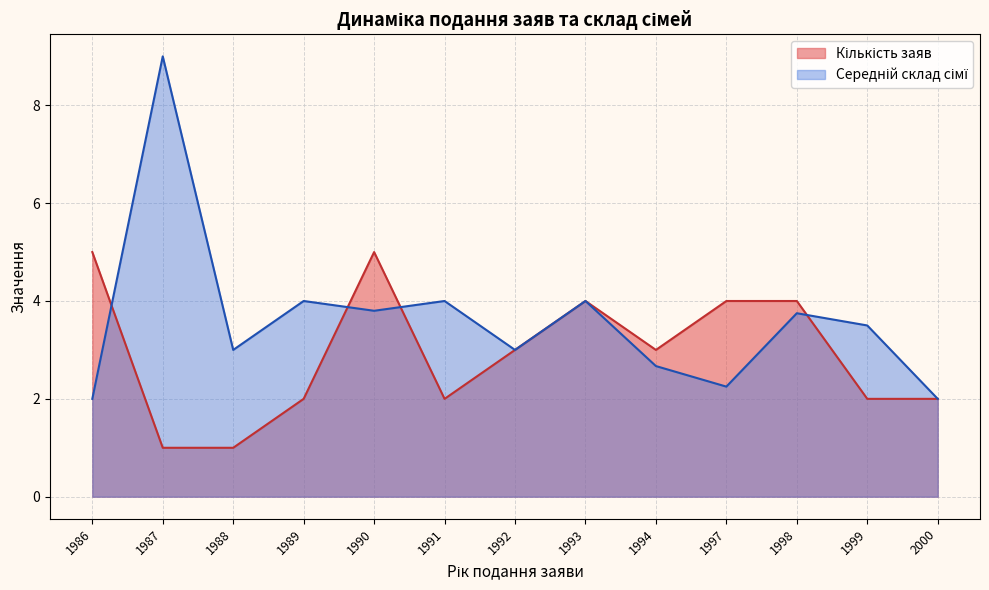

Which series changed the most between 1989 and 1994?

Кількість заяв